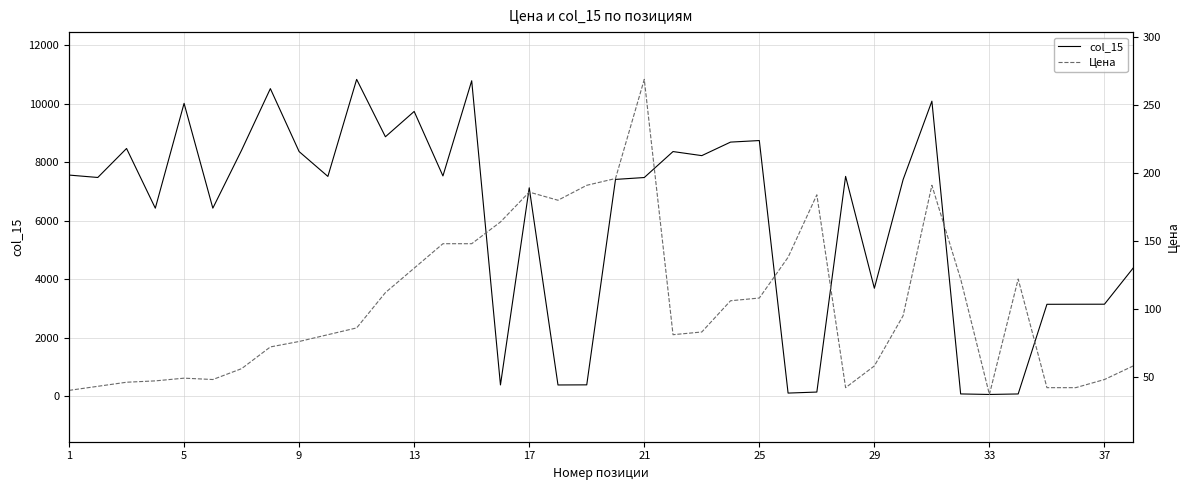

In col_15, how many points are higher than both neighbors (excluding endpoints)?

11